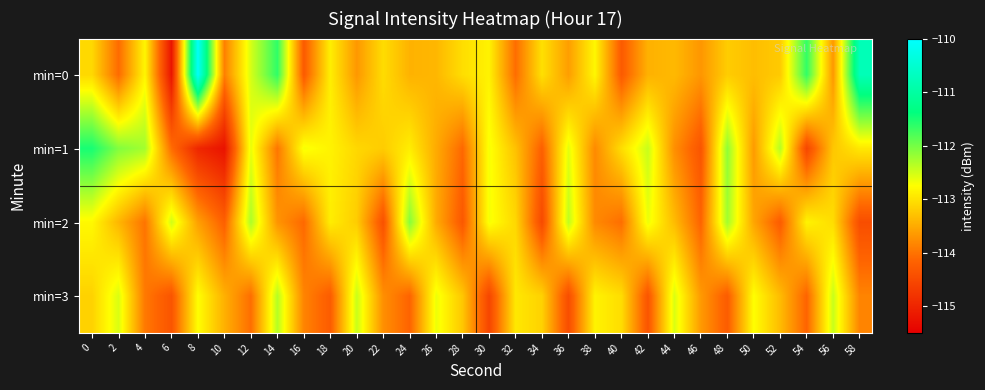

What is the total value across all series at 26?

-453.0